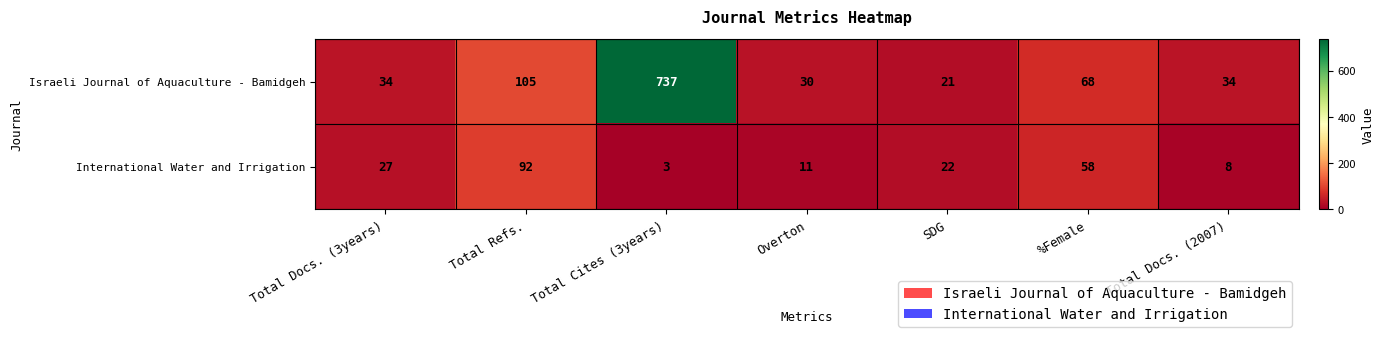

Which series has the largest total across all categories?

Israeli Journal of Aquaculture - Bamidgeh